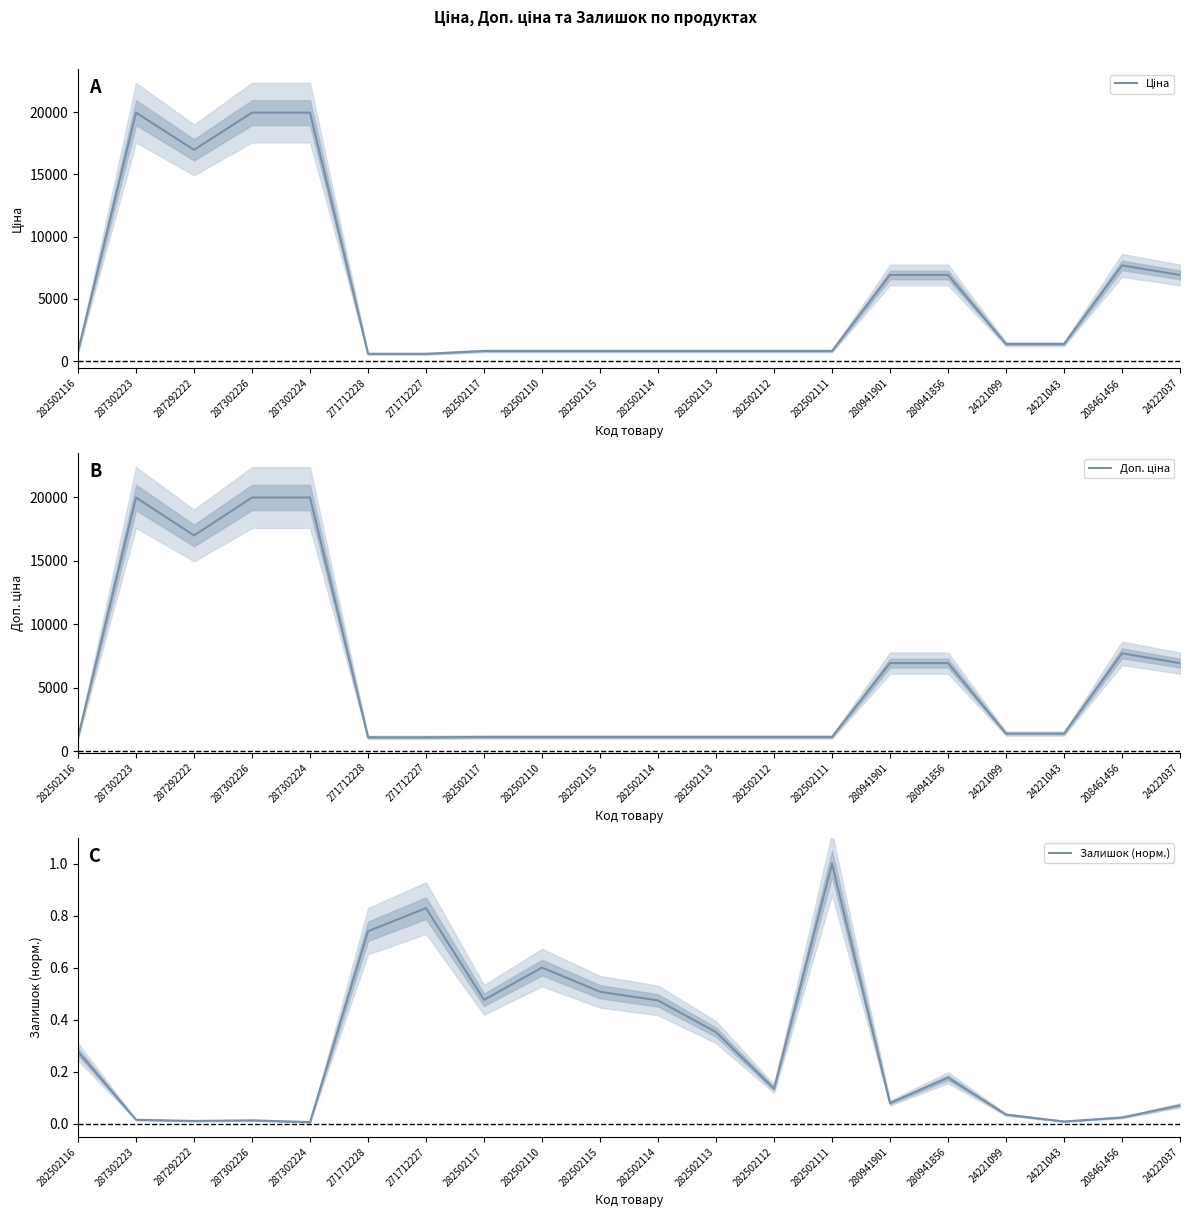

Reading left to right, list all the values displayed in this chart.

Ціна: 282502116=818.5	287302223=19964.2	287292222=16976.3	287302226=19964.2	287302224=19964.2	271712228=589.9	271712227=589.9	282502117=818.5	282502110=818.5	282502115=818.5	282502114=818.5	282502113=818.5	282502112=818.5	282502111=818.5	280941901=6925.7	280941856=6925.7	24221099=1375.4	24221043=1375.4	208461456=7693.1	24222037=6925.7
Доп. ціна: 282502116=1109.2	287302223=19964.2	287292222=16976.3	287302226=19964.2	287302224=19964.2	271712228=1081.7	271712227=1081.7	282502117=1109.2	282502110=1109.2	282502115=1109.2	282502114=1109.2	282502113=1109.2	282502112=1109.2	282502111=1109.2	280941901=6925.7	280941856=6925.7	24221099=1375.0	24221043=1375.0	208461456=7693.1	24222037=6925.7
Залишок (норм.): 282502116=0.3	287302223=0.0	287292222=0.0	287302226=0.0	287302224=0.0	271712228=0.7	271712227=0.8	282502117=0.5	282502110=0.6	282502115=0.5	282502114=0.5	282502113=0.4	282502112=0.1	282502111=1.0	280941901=0.1	280941856=0.2	24221099=0.0	24221043=0.0	208461456=0.0	24222037=0.1